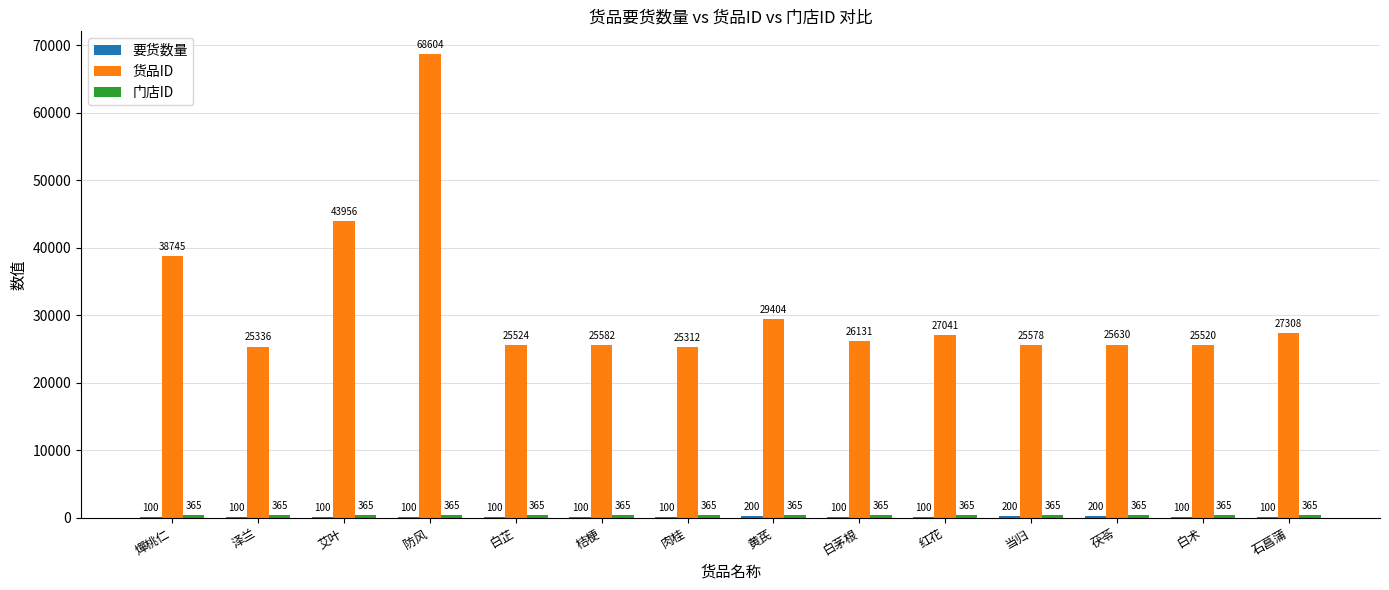

What is the difference between the 货品ID values at 燀桃仁 and 防风?

29859